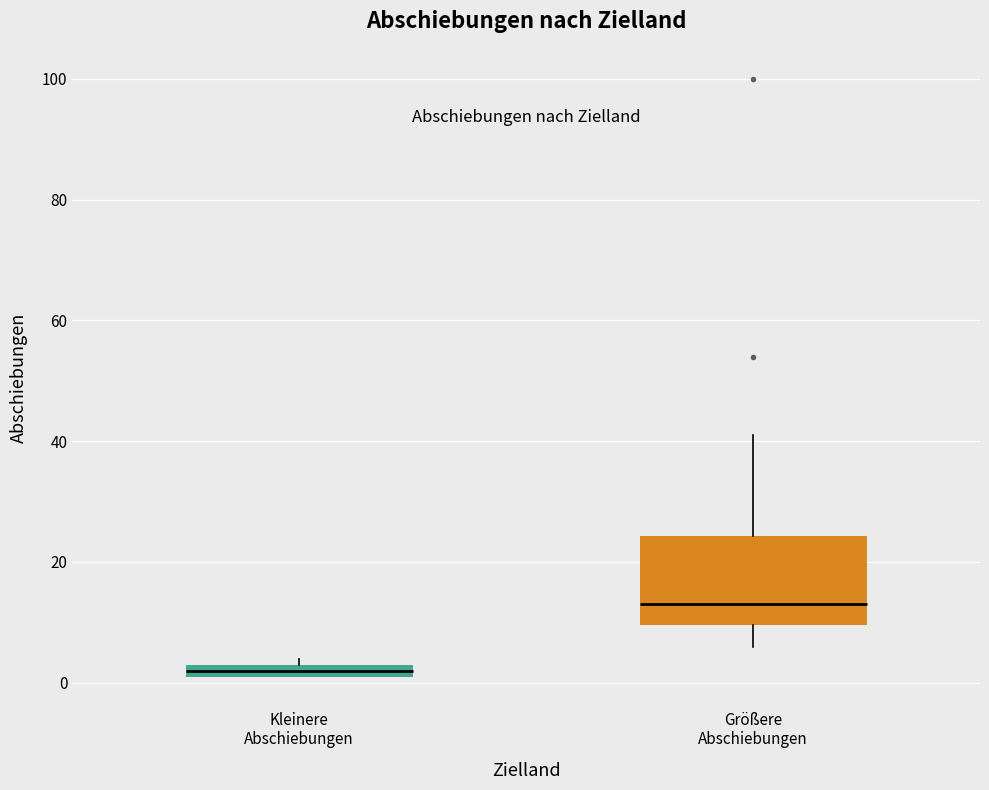

Where is the lower edge of the box for Größere Abschiebungen on the y-axis? The values are not printed on the chart, so give them approximately, as read against the axis.

10